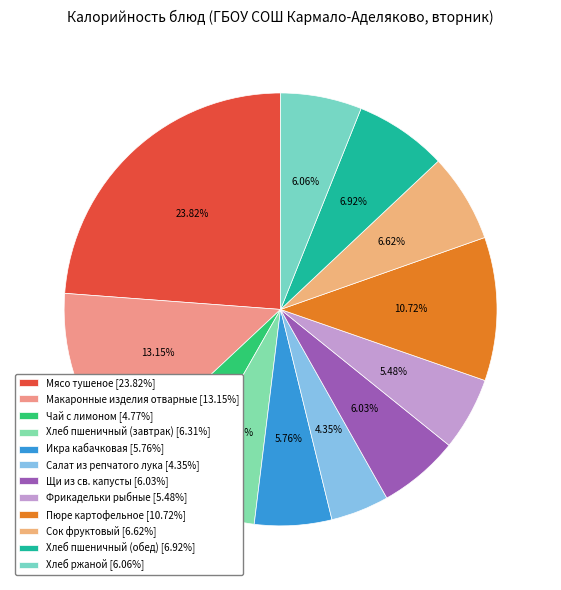

Rank the categories by value from lowest to highest.

Салат из репчатого лука, Чай с лимоном, Фрикадельки рыбные, Икра кабачковая, Щи из св. капусты, Хлеб ржаной, Хлеб пшеничный (завтрак), Сок фруктовый, Хлеб пшеничный (обед), Пюре картофельное, Макаронные изделия отварные, Мясо тушеное